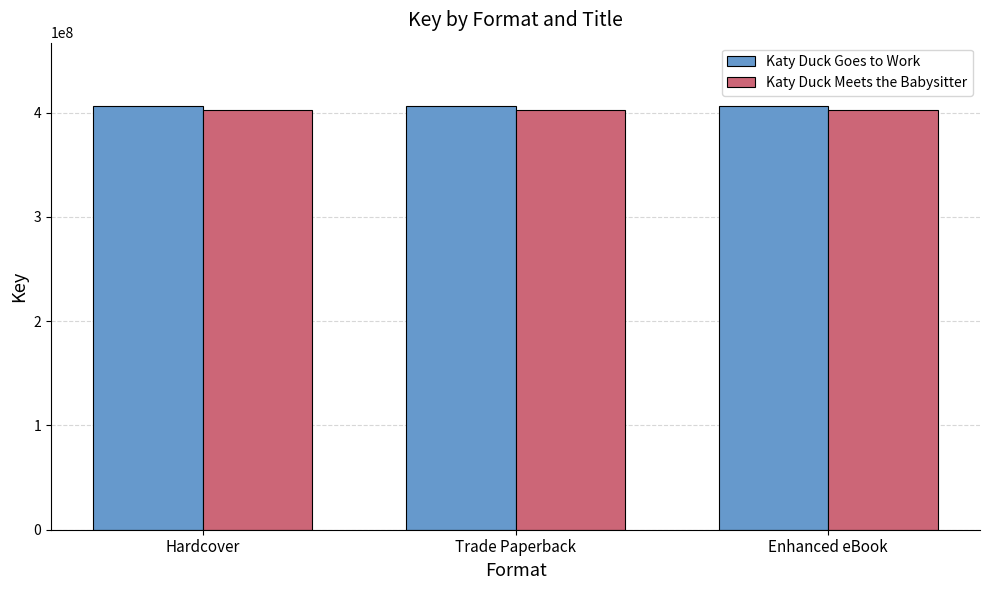

What position from the right is Enhanced eBook?

1